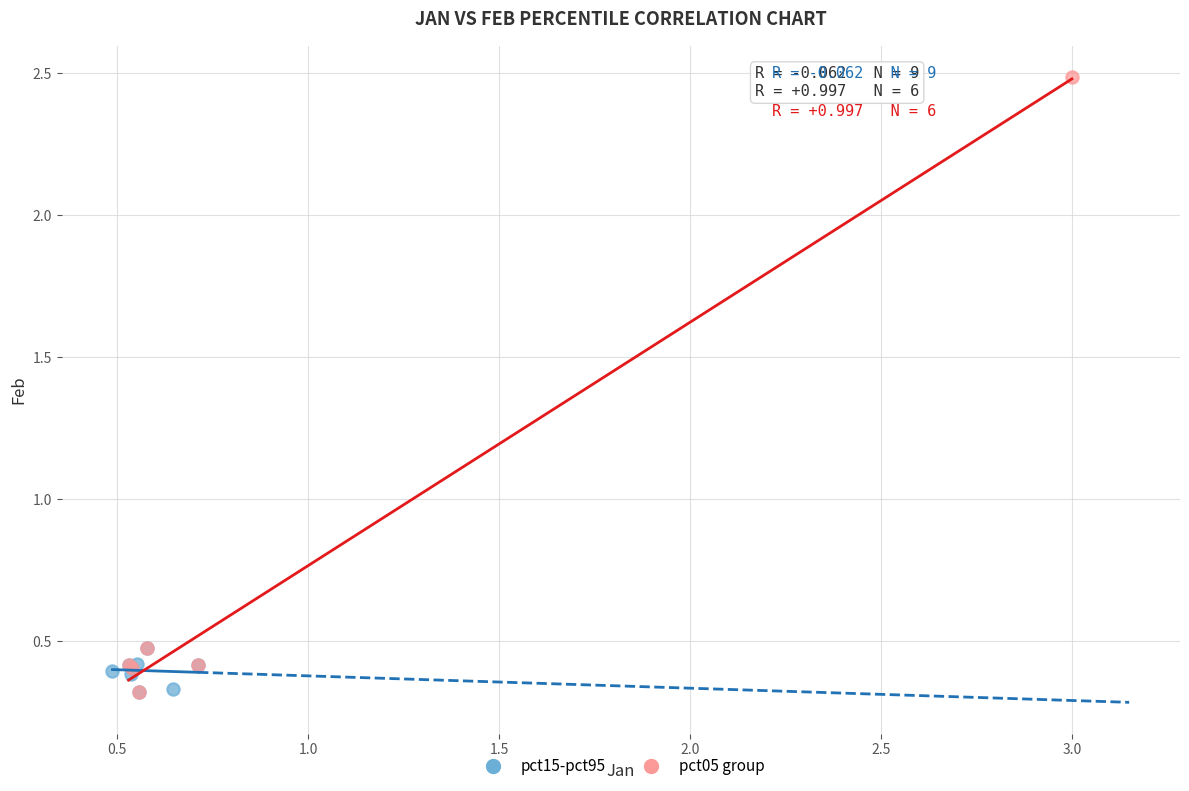

Which series has the widest spread of Y values?

pct05 group